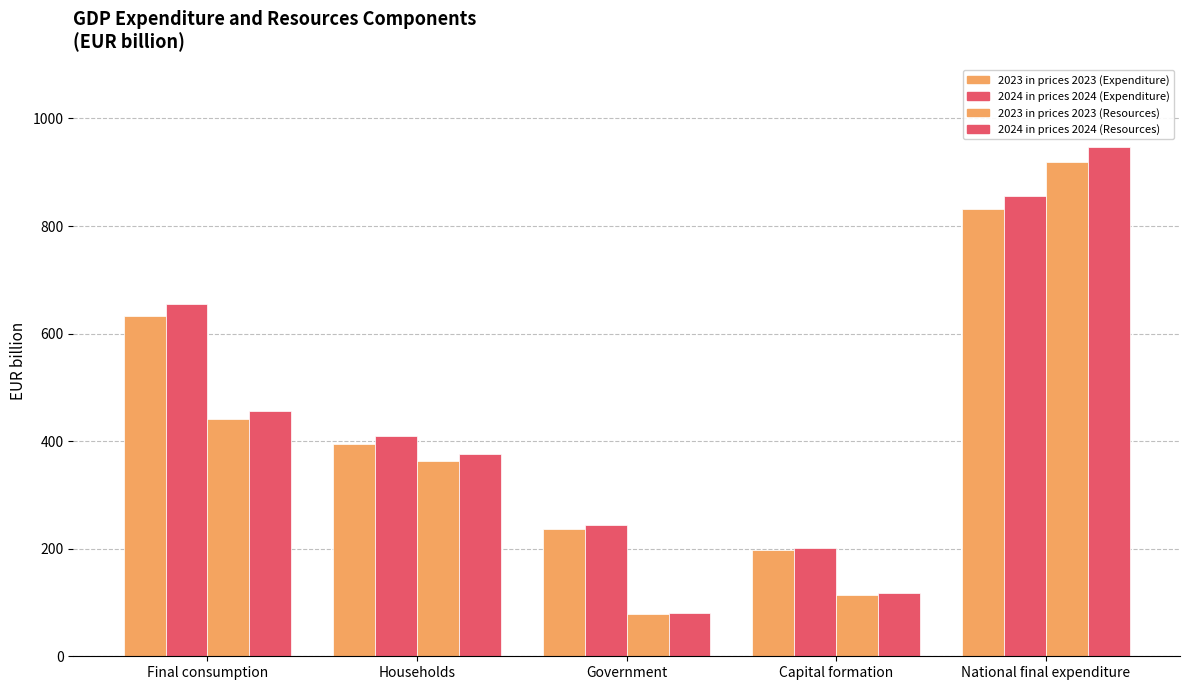

At which category is the sum across all series the highest?

National final expenditure